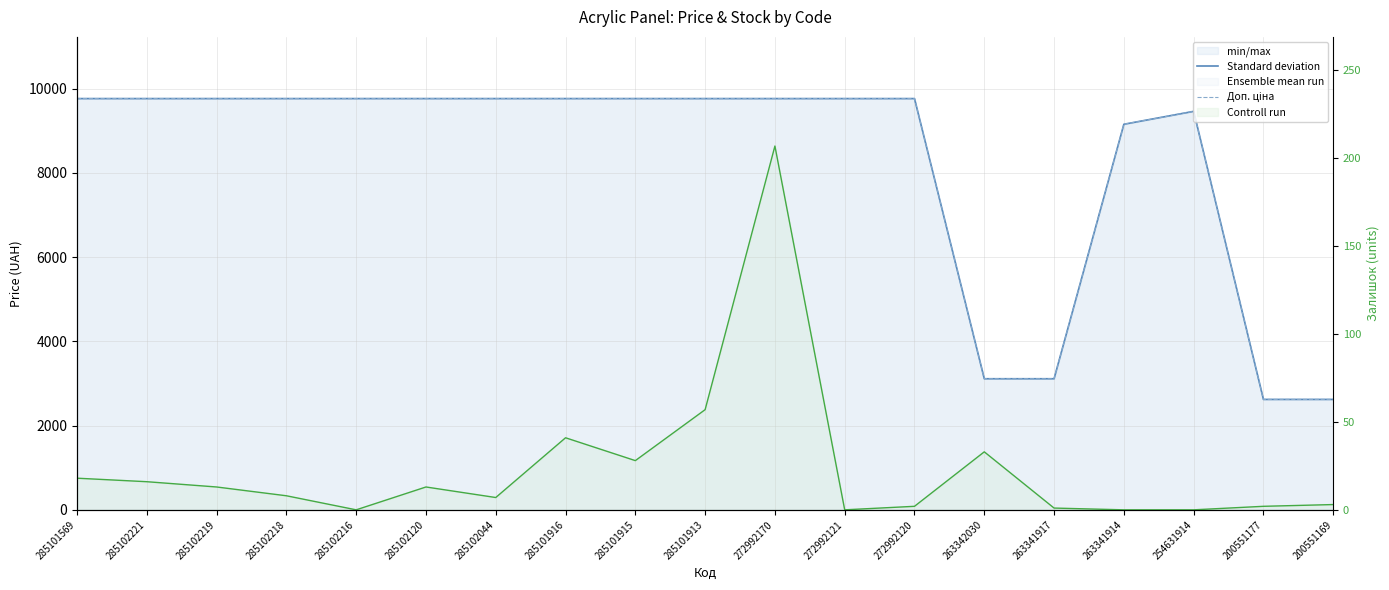

What position from the left is 285102218?

4